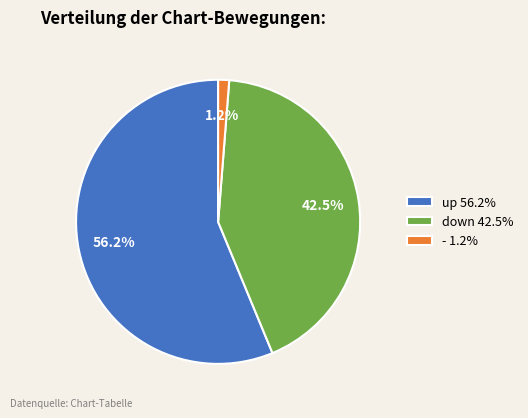

To the nearest percent, what percentage of the pie is up?

56%